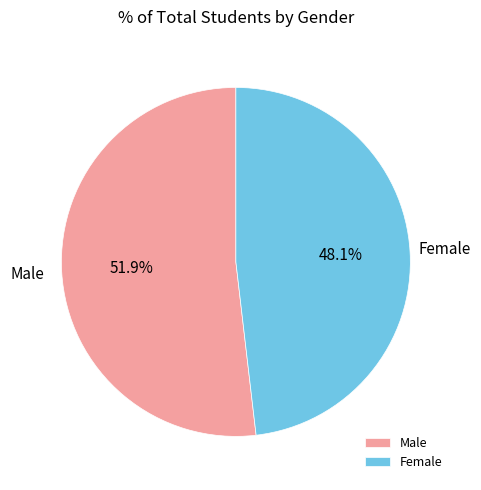

How many segments does this pie chart have?

2